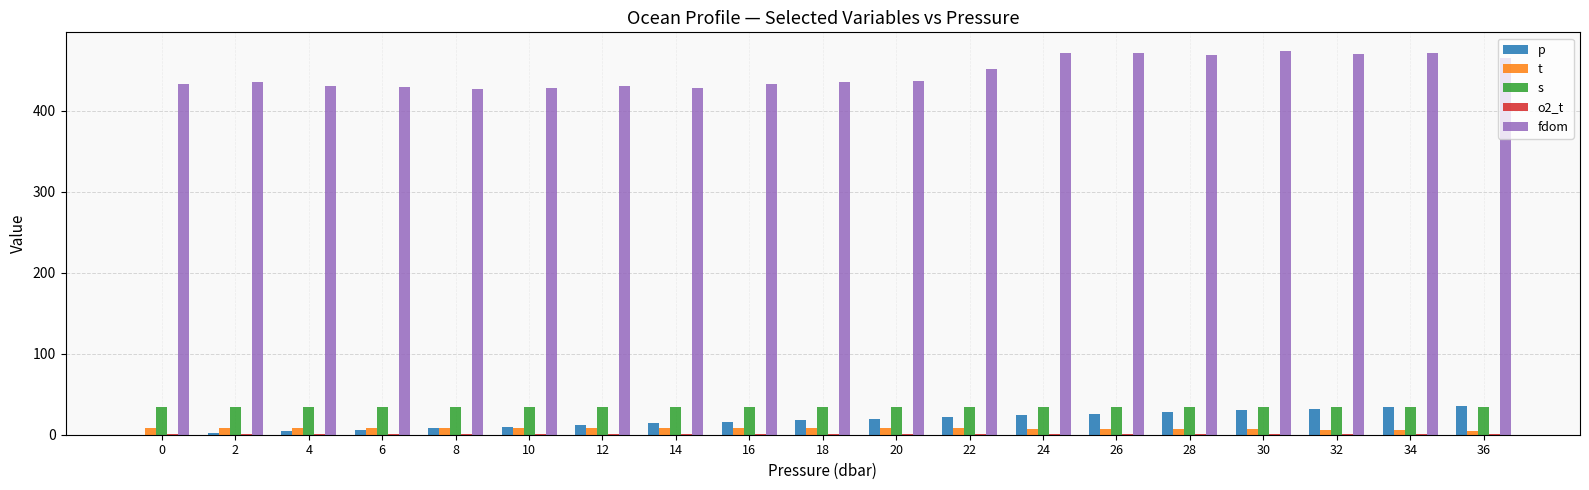

Are the bars horizontal?

No